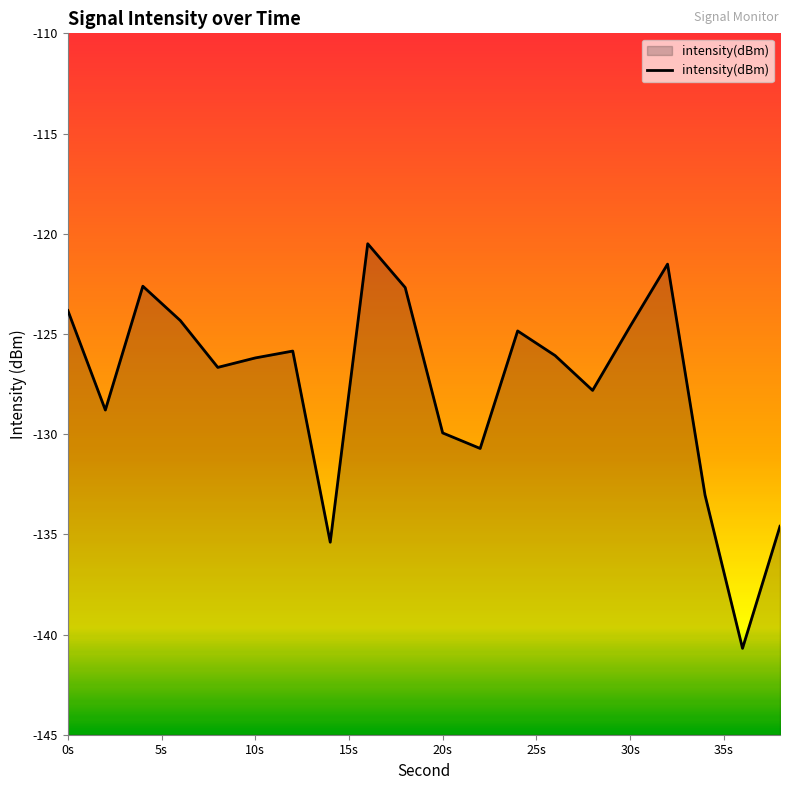

What is the smallest value displayed?

-140.7